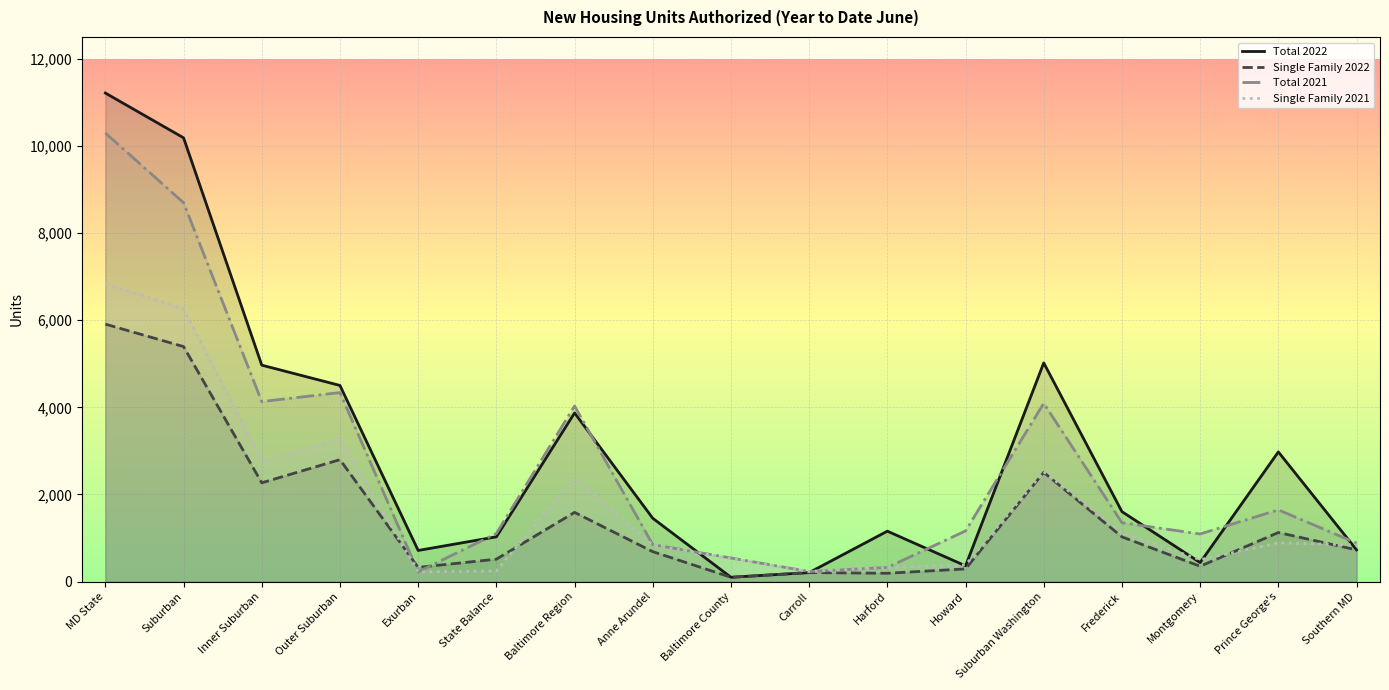

What is the difference between the Single Family 2021 values at Carroll and Harford?

93